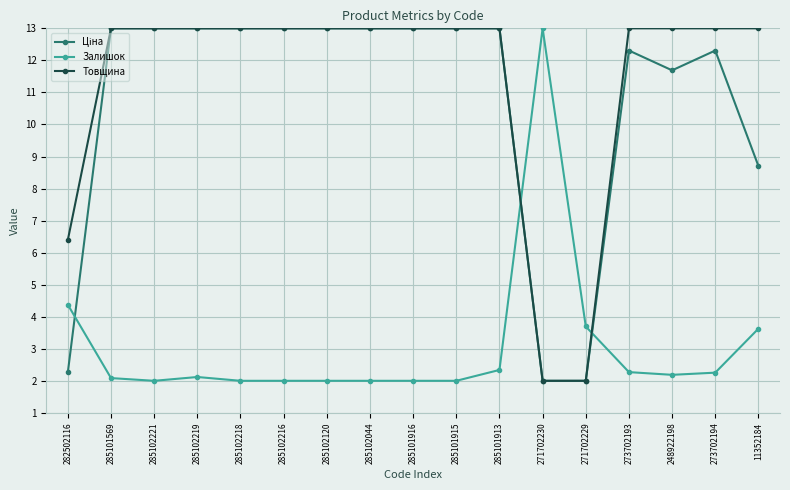

What is the spread (max minus min) of values at 248922198?

10.8